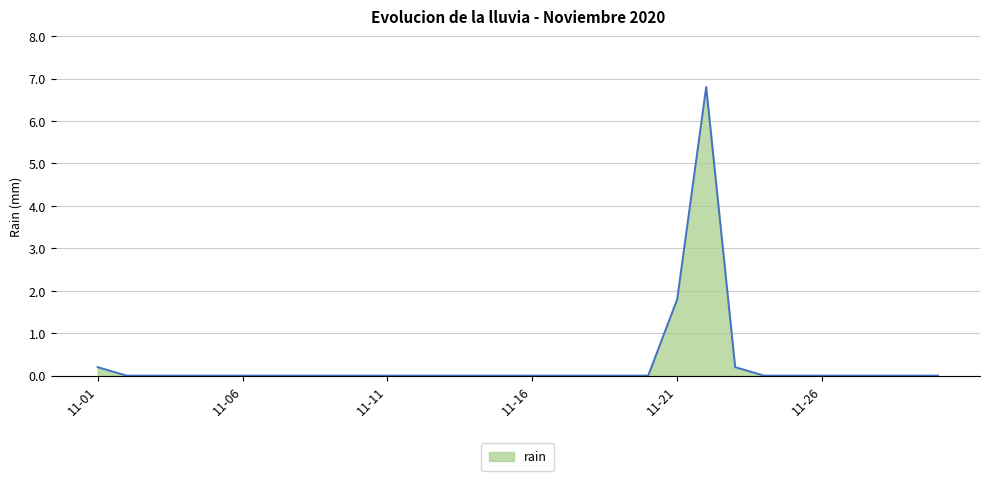

Does the chart display data point markers on the line(s)?

No